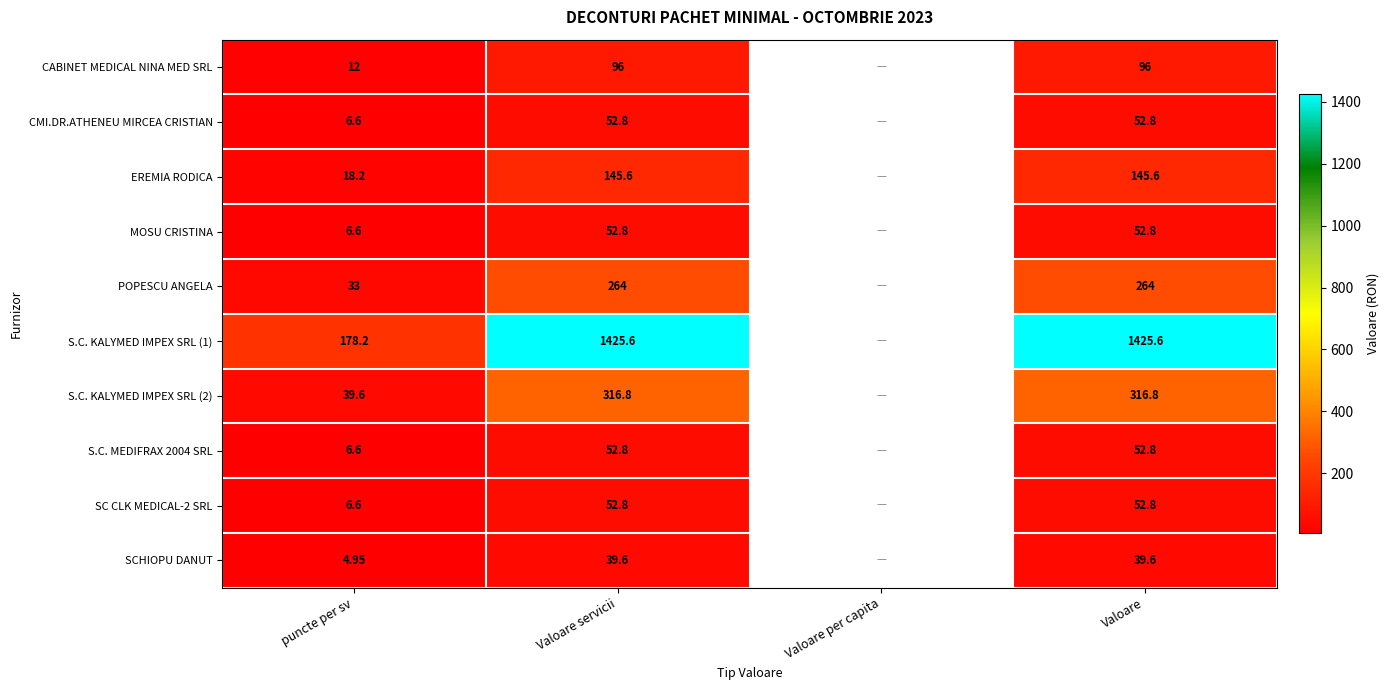

Is the value of S.C. KALYMED IMPEX SRL (1) at puncte per sv greater than the value of SCHIOPU DANUT at puncte per sv?

Yes